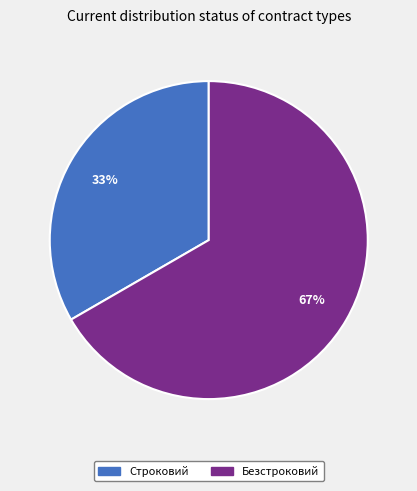

Combined, do Строковий and Безстроковий account for over 50%?

Yes